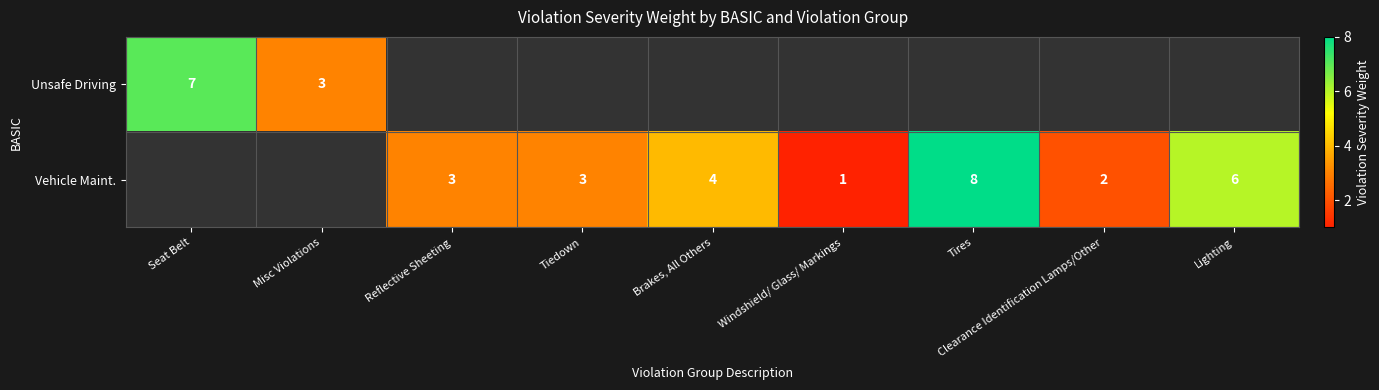

What is the greatest value displayed?

8.0